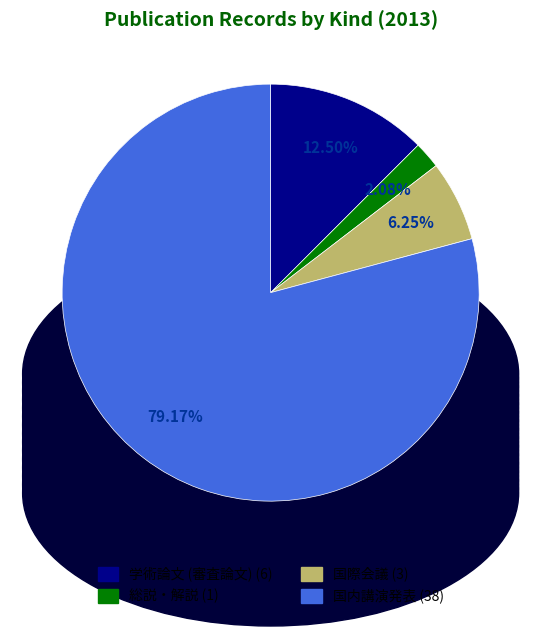

What percentage is the 国際会議 slice, to the nearest percent?

6%